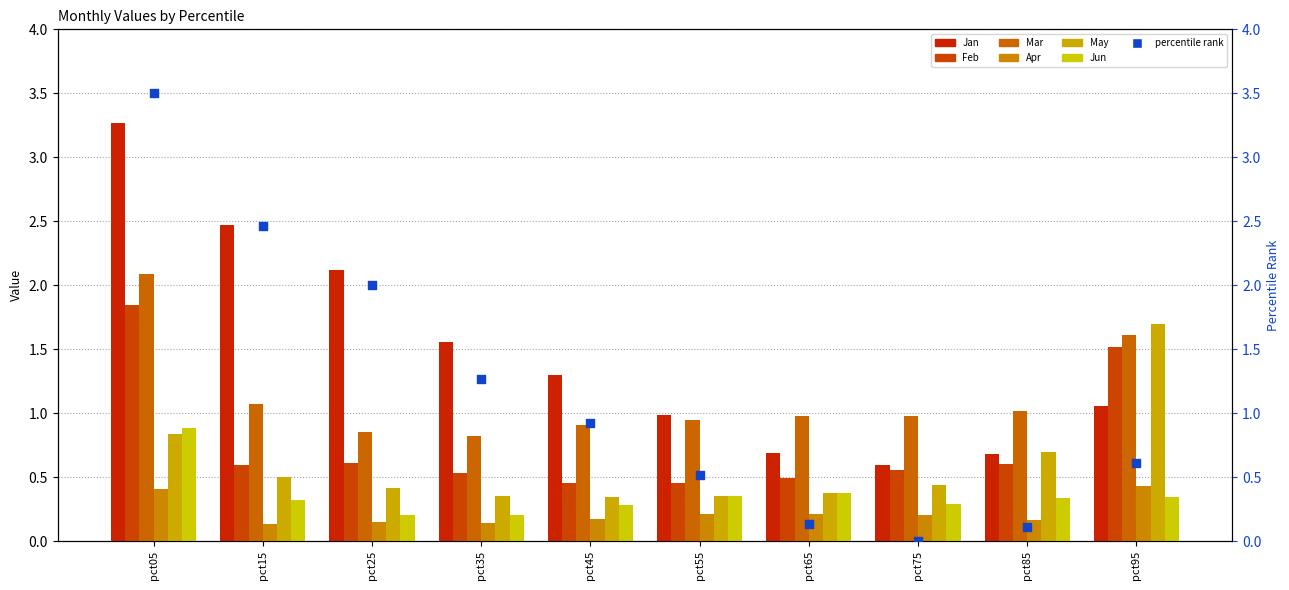

Which series contains the highest Y value?

Jan